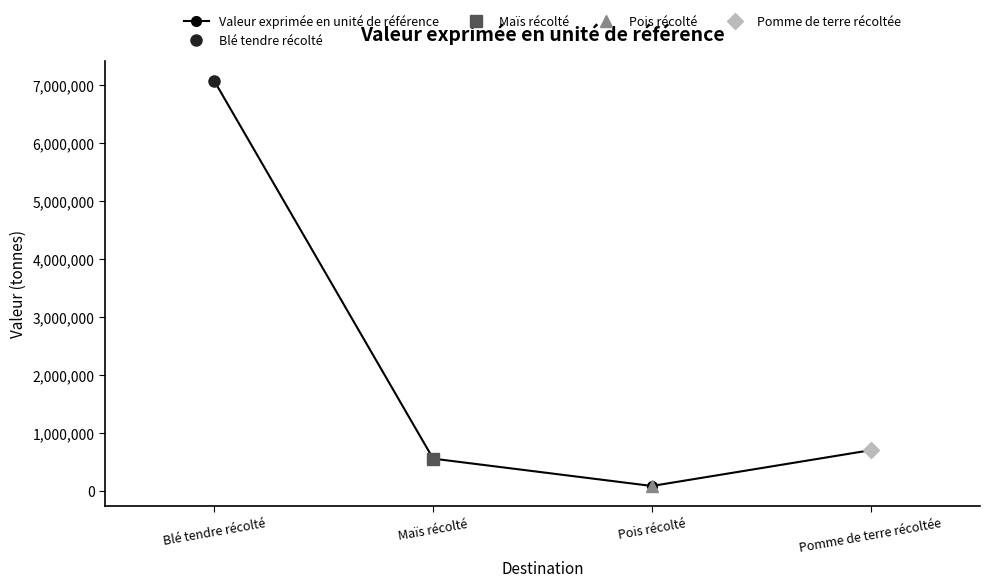

What is the change in value from Pois récolté to Pomme de terre récoltée?

+616549.4